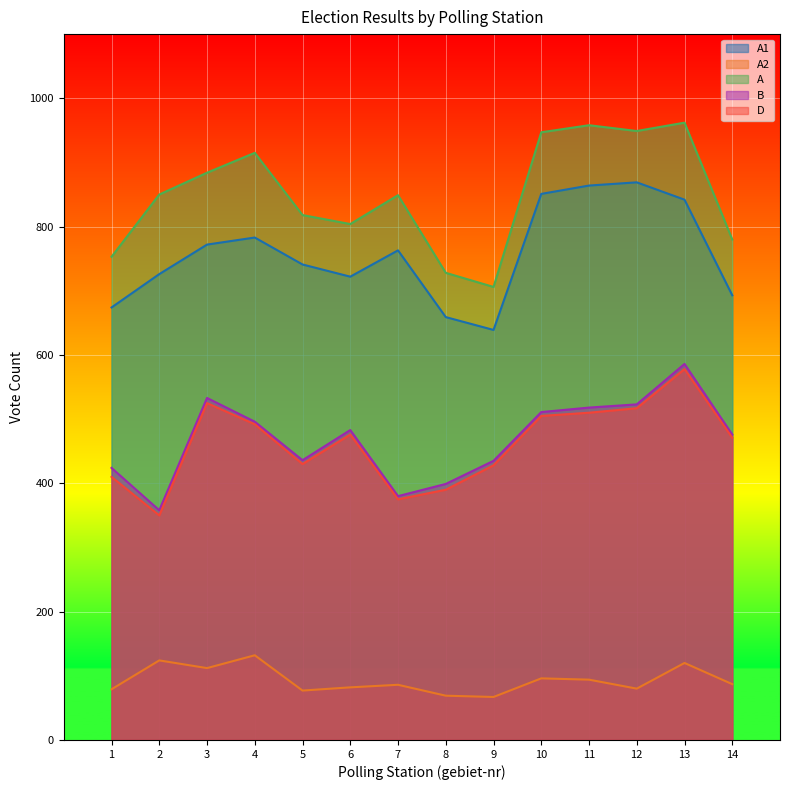

What is the approximate value of B at 3, to the nearest 10?

530